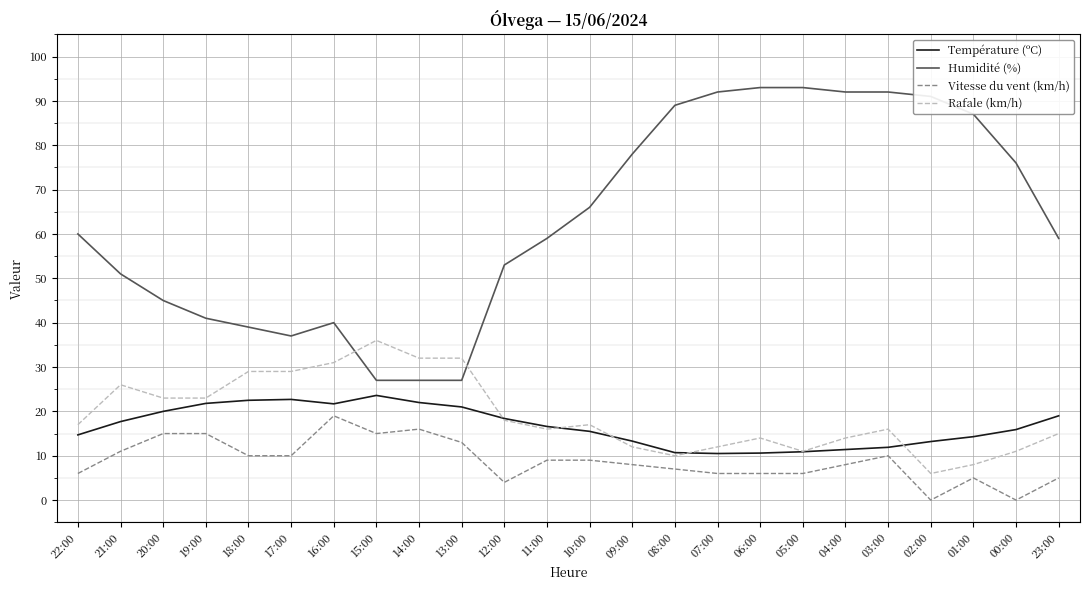

At how many categories does at least one series exceed 1?

24